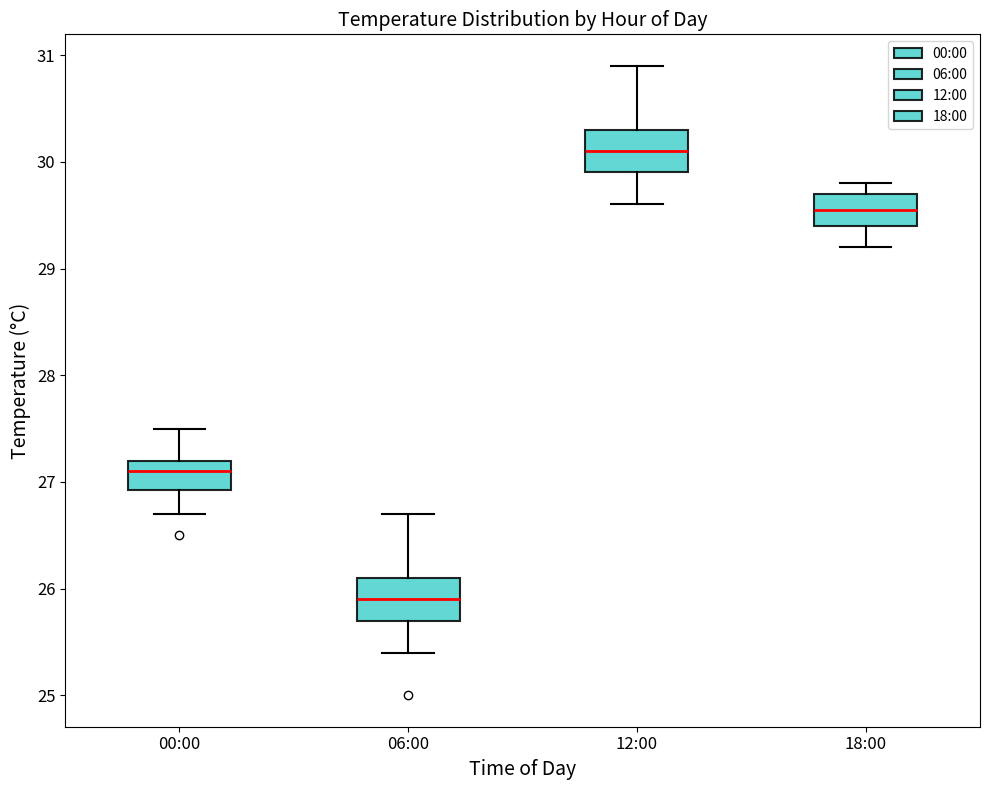

Reading left to right, read every box against the y-axis: the position of its median line, the range the box covers, and the ends of its whiskers. The values are not printed on the chart, so give them approximately, as read against the axis.

00:00: median 27.1, box 26.9 to 27.2, whiskers 26.7 to 27.5
06:00: median 25.9, box 25.7 to 26.1, whiskers 25.4 to 26.7
12:00: median 30.1, box 29.9 to 30.3, whiskers 29.6 to 30.9
18:00: median 29.6, box 29.4 to 29.7, whiskers 29.2 to 29.8